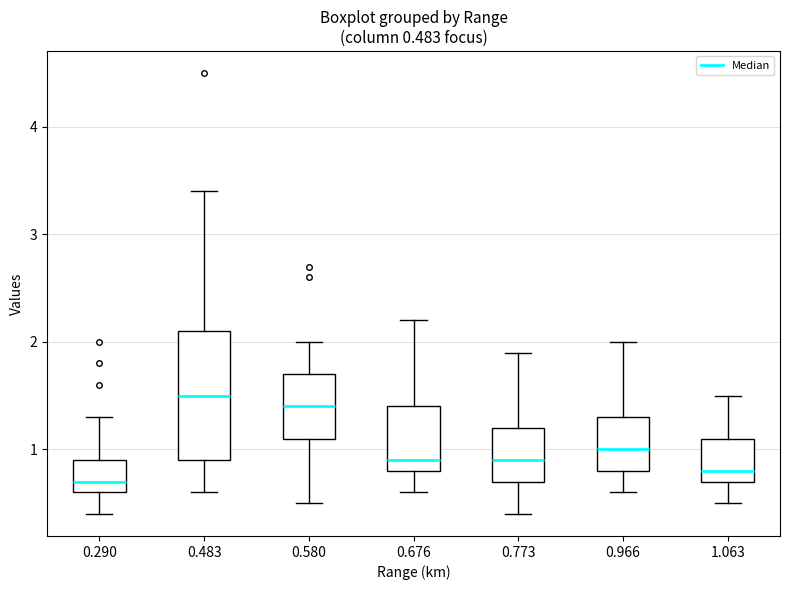

Which box is the tallest, from its lower edge to its upper edge?

0.483